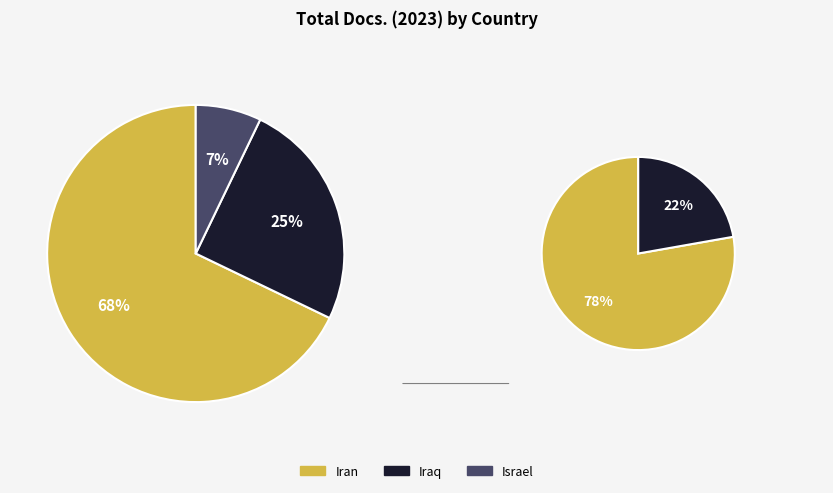

To the nearest percent, what is the average slice percentage?

33%